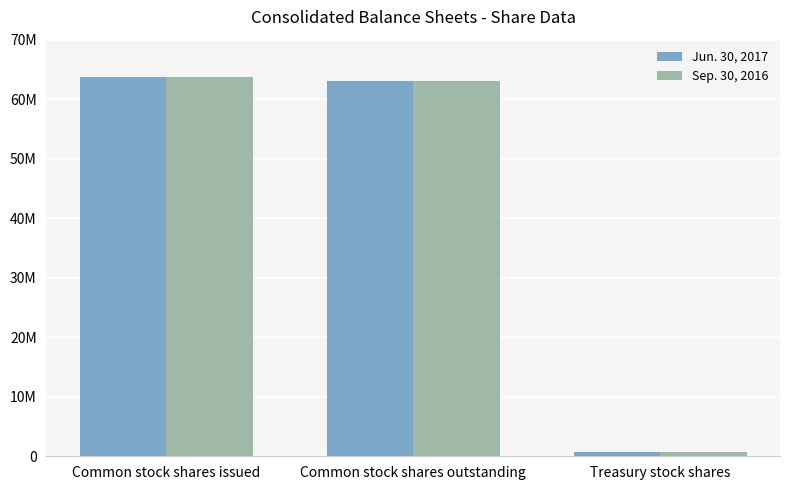

Rank the series by their average value, from highest to lowest.

Jun. 30, 2017, Sep. 30, 2016